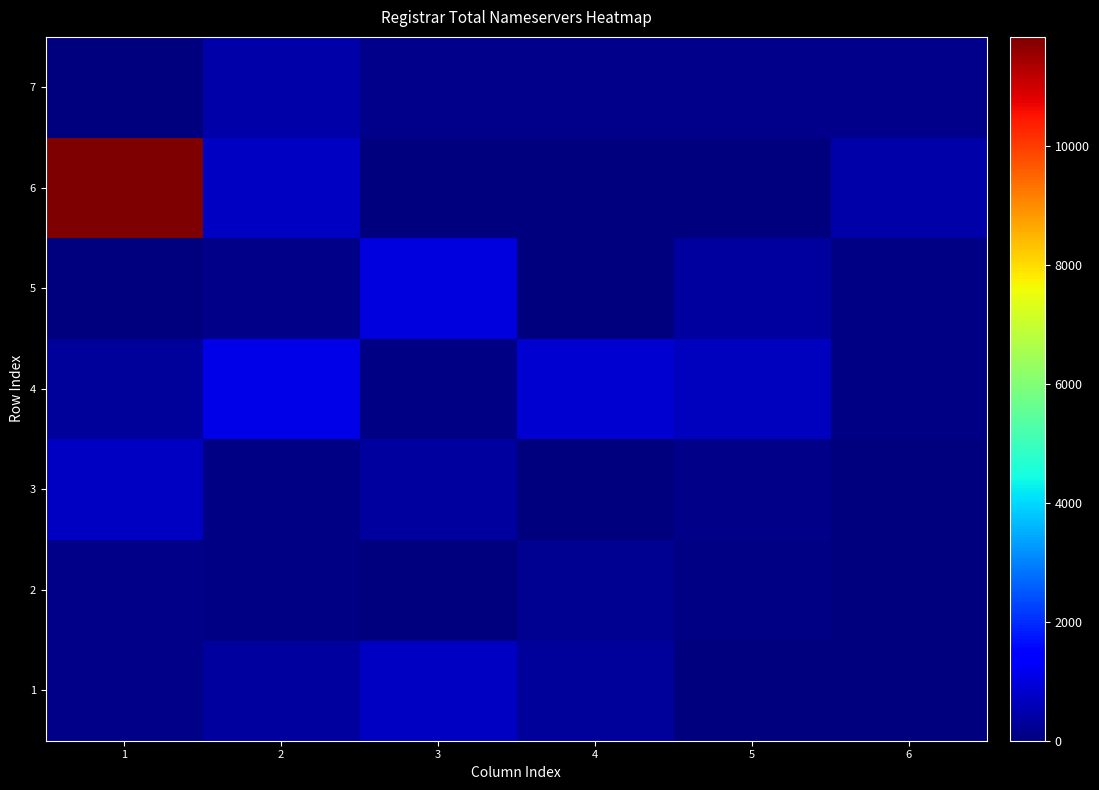

What is the minimum value for 1?

7.0